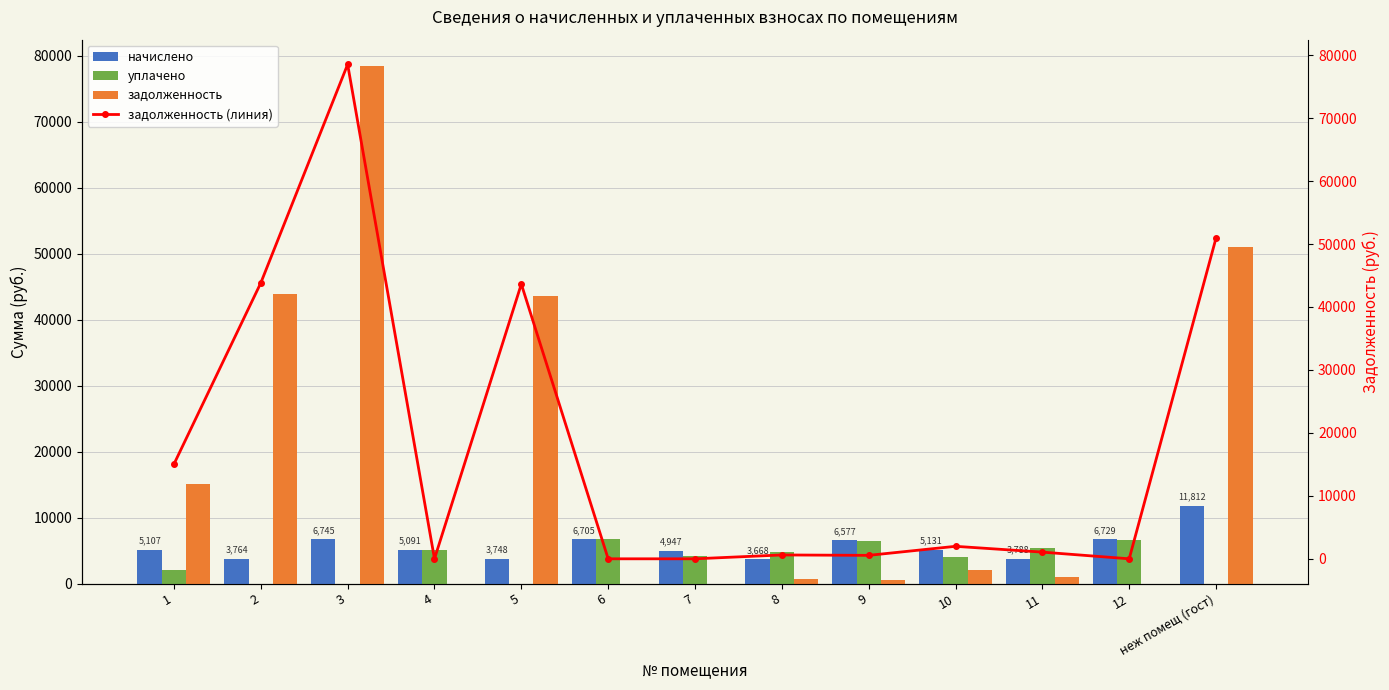

Reading left to right, what are all the values shown in this chart?

начислено: 5106.8	3764.3	6745.2	5090.9	3748.2	6705.2	4947.0	3668.3	6577.4	5130.8	3788.2	6729.2	11812.2
уплачено: 2000.0	0.0	0.0	5047.6	0.0	6707.5	4164.6	4798.8	6521.5	3965.4	5457.0	6672.0	0.0
задолженность: 15045.3	43827.8	78536.3	0.0	43641.5	0.0	0.0	611.4	548.1	1983.2	1061.8	0.0	50950.6
задолженность (линия): 15045.3	43827.8	78536.3	0.0	43641.5	0.0	0.0	611.4	548.1	1983.2	1061.8	0.0	50950.6